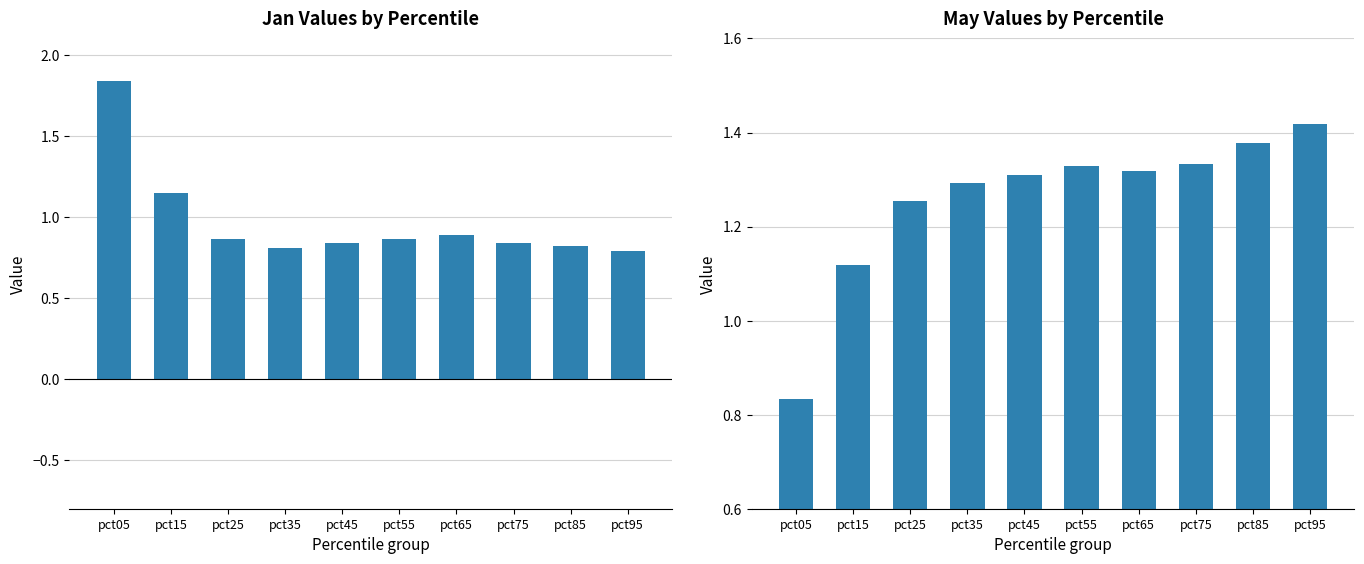

Which series has the widest spread of values?

Jan